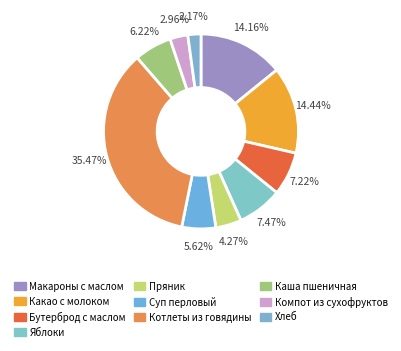

How many slices are in this pie chart?

10